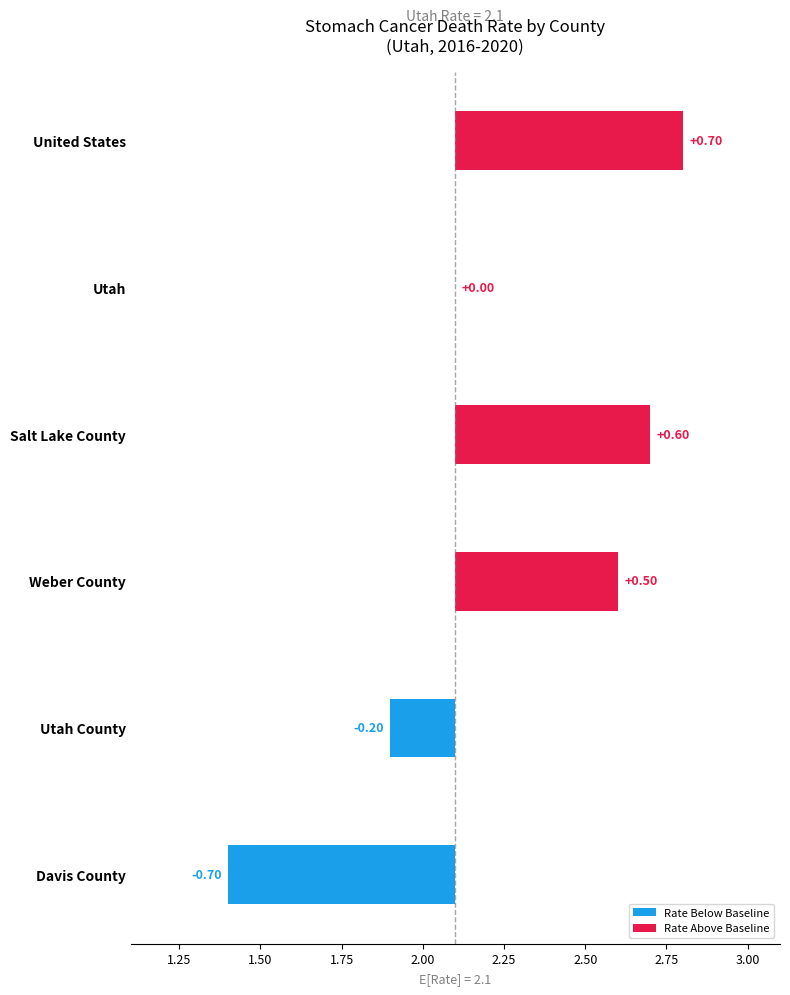

Is it true that the value at Weber County is 2.6?

True